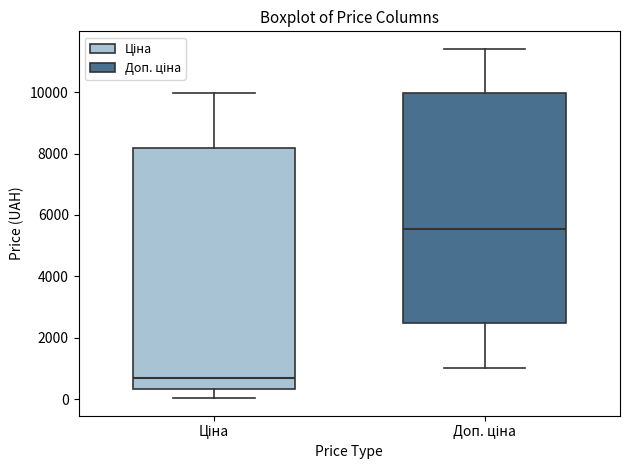

Which box has the lowest median line?

Ціна